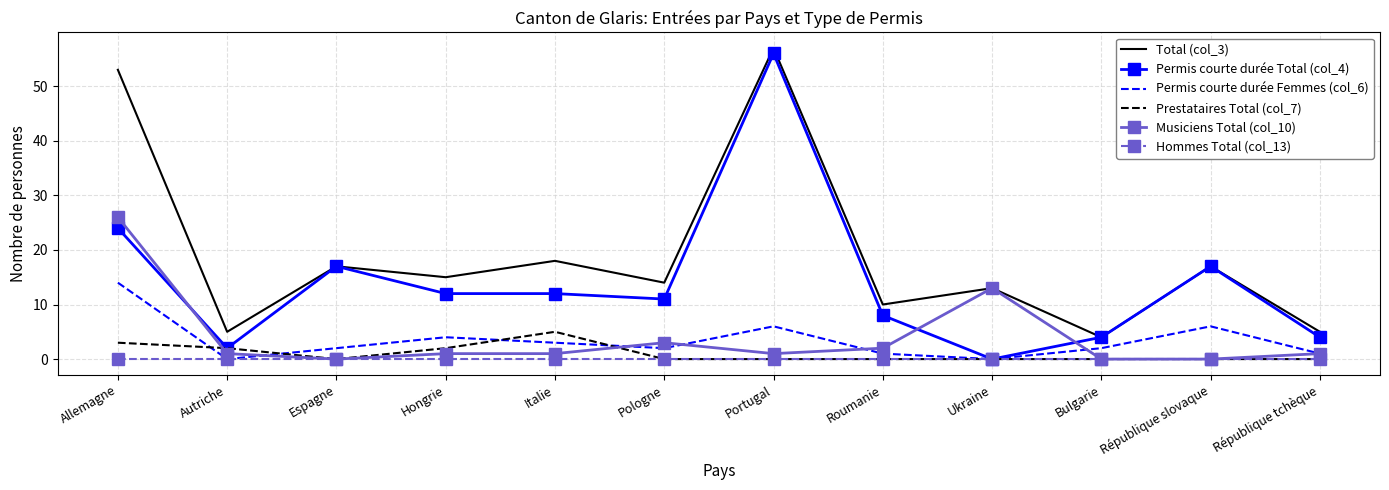

Reading left to right, extract all data points from this chart.

Total (col_3): 53	5	17	15	18	14	57	10	13	4	17	5
Permis courte durée Total (col_4): 24	2	17	12	12	11	56	8	0	4	17	4
Permis courte durée Femmes (col_6): 14	0	2	4	3	2	6	1	0	2	6	1
Prestataires Total (col_7): 3	2	0	2	5	0	0	0	0	0	0	0
Musiciens Total (col_10): 26	1	0	1	1	3	1	2	13	0	0	1
Hommes Total (col_13): 0	0	0	0	0	0	0	0	0	0	0	0